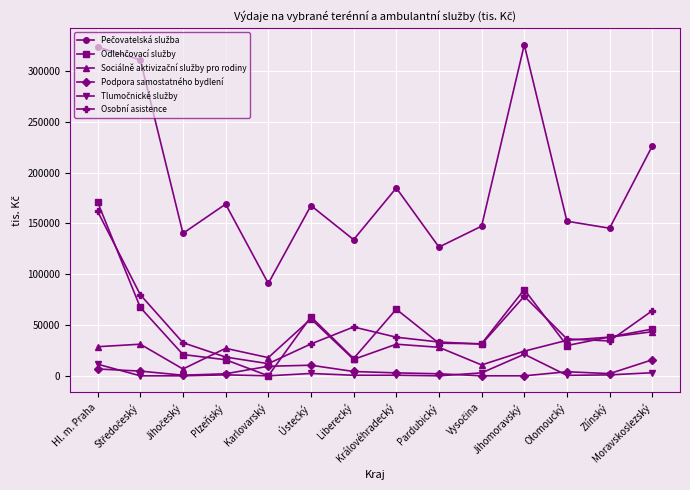

At which category is the sum across all series the highest?

Hl. m. Praha